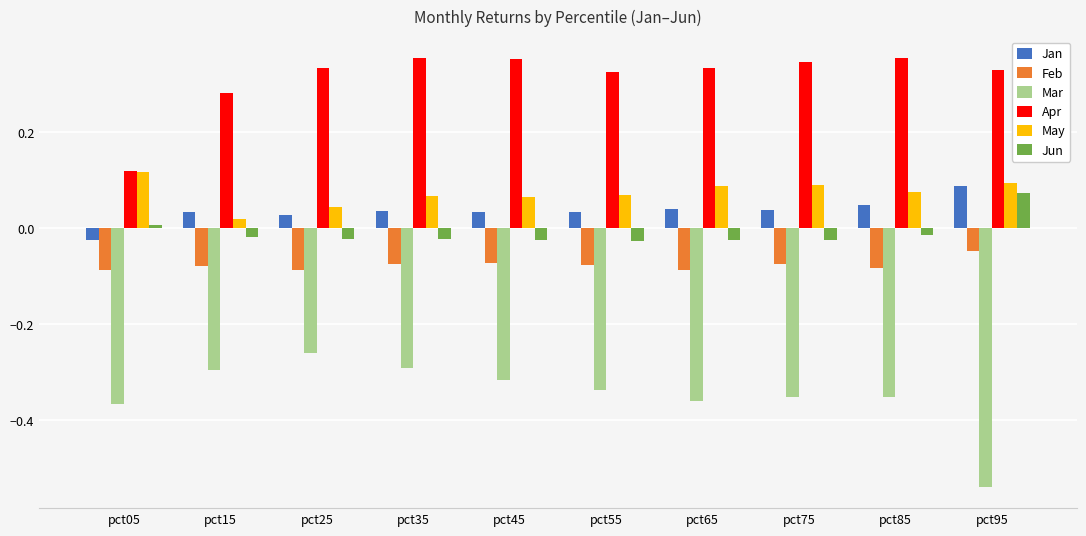

True or false: Jan has a value of 0.1 at pct45.

False